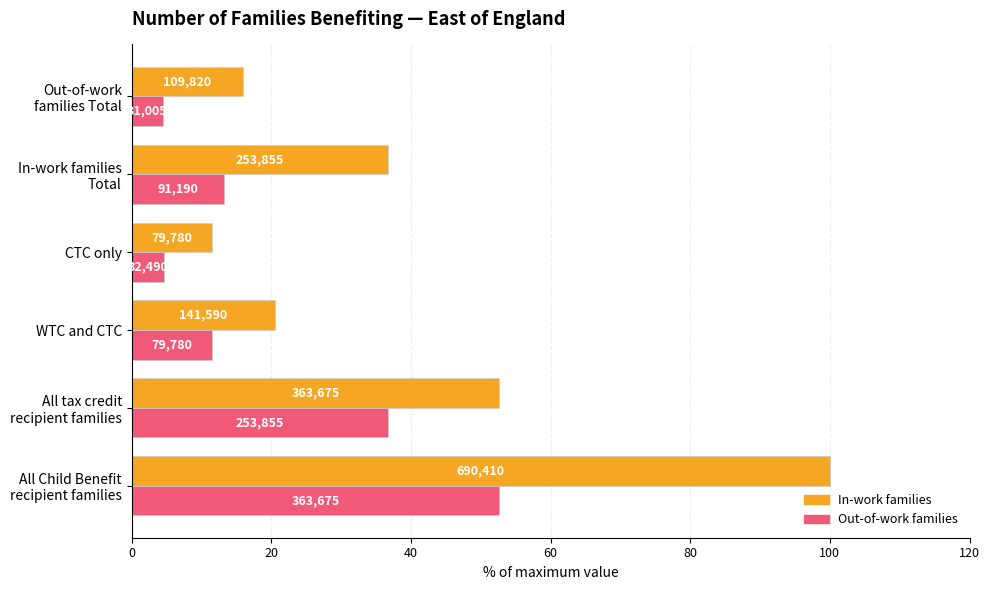

What are all the series names shown in the legend?

In-work families, Out-of-work families